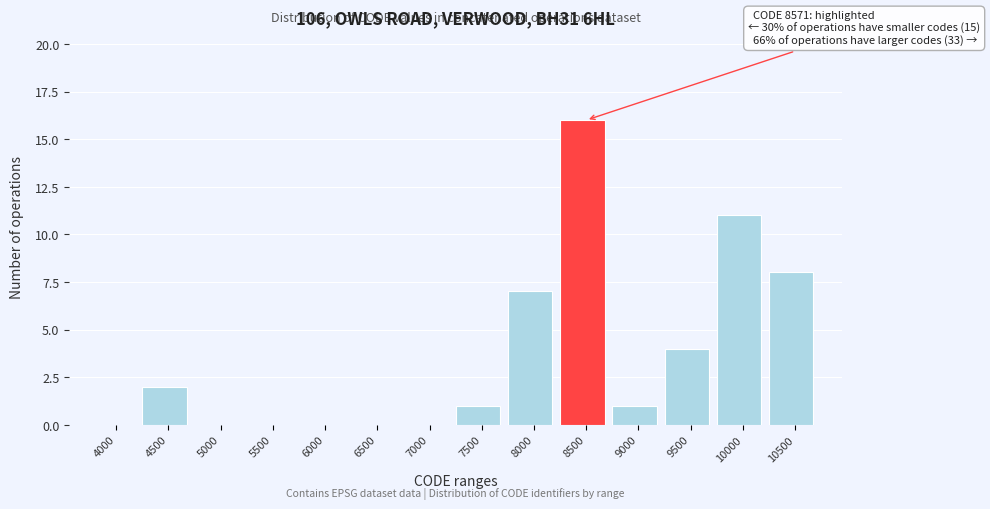

Reading right to left, transcribe all the data shown in this chart.

10500=8	10000=11	9500=4	9000=1	8500=16	8000=7	7500=1	7000=0	6500=0	6000=0	5500=0	5000=0	4500=2	4000=0